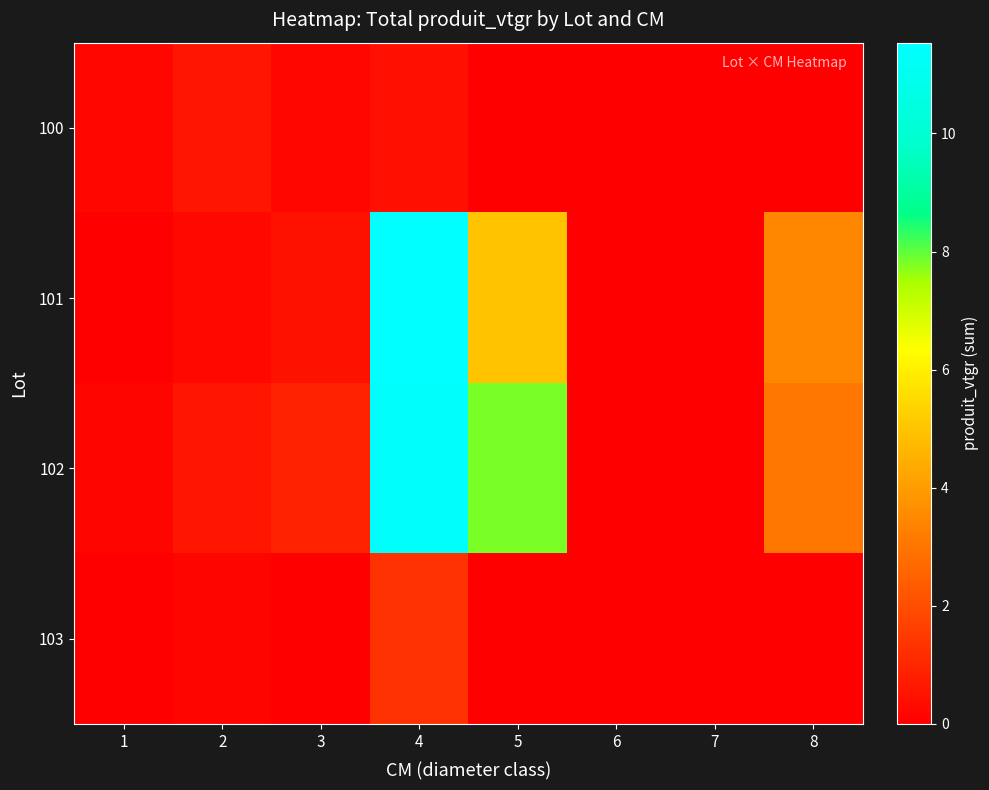

Reading left to right, transcribe all the data shown in this chart.

100: 1=0.2	2=0.6	3=0.2	4=0.4	5=0.0	6=0.0	7=0.0	8=0.0
101: 1=0.0	2=0.2	3=0.5	4=11.5	5=5.0	6=0.0	7=0.0	8=3.5
102: 1=0.2	2=0.6	3=0.9	4=11.4	5=7.8	6=0.0	7=0.0	8=3.0
103: 1=0.0	2=0.1	3=0.0	4=1.3	5=0.0	6=0.0	7=0.0	8=0.0